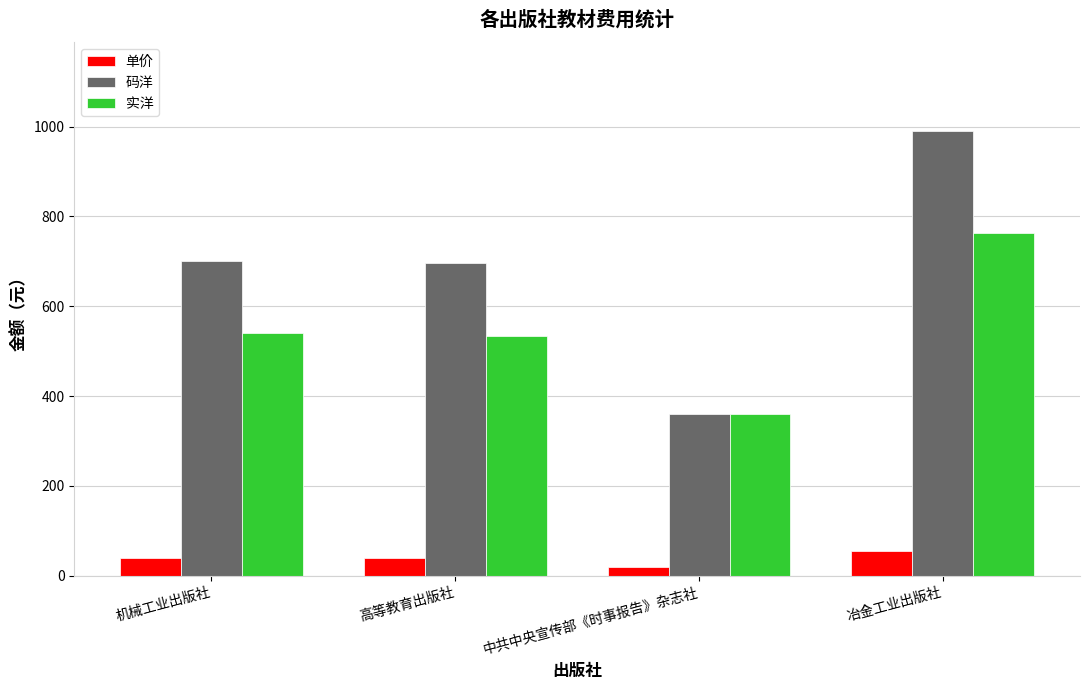

Rank the series by their average value, from lowest to highest.

单价, 实洋, 码洋